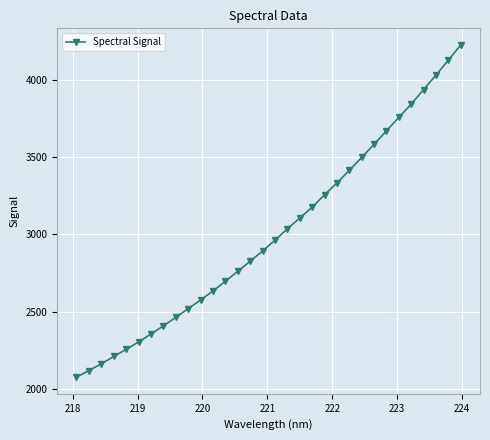

True or false: there are more than 2 points higher than both neighbors.

False